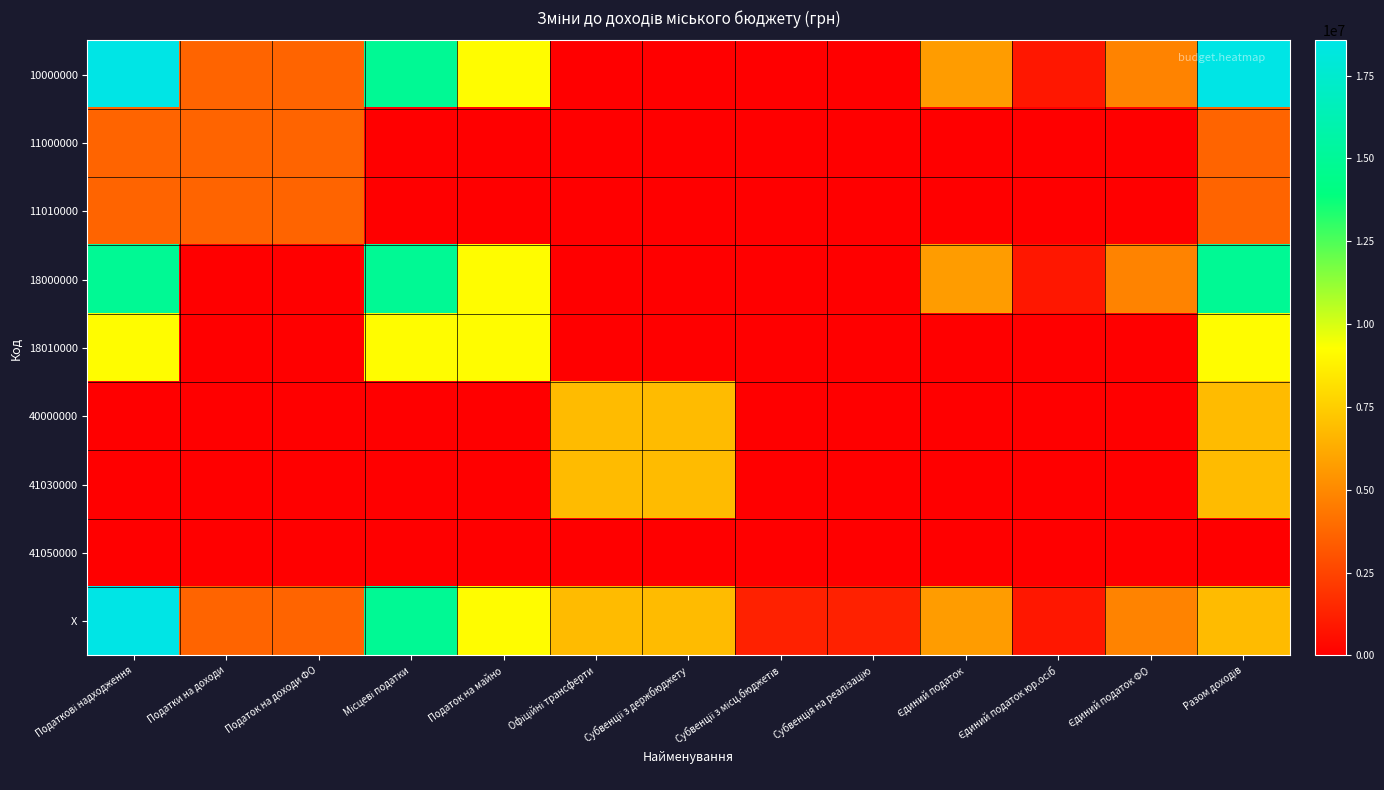

What is the total value across all series at Субвенції з місц.бюджетів?

1253203